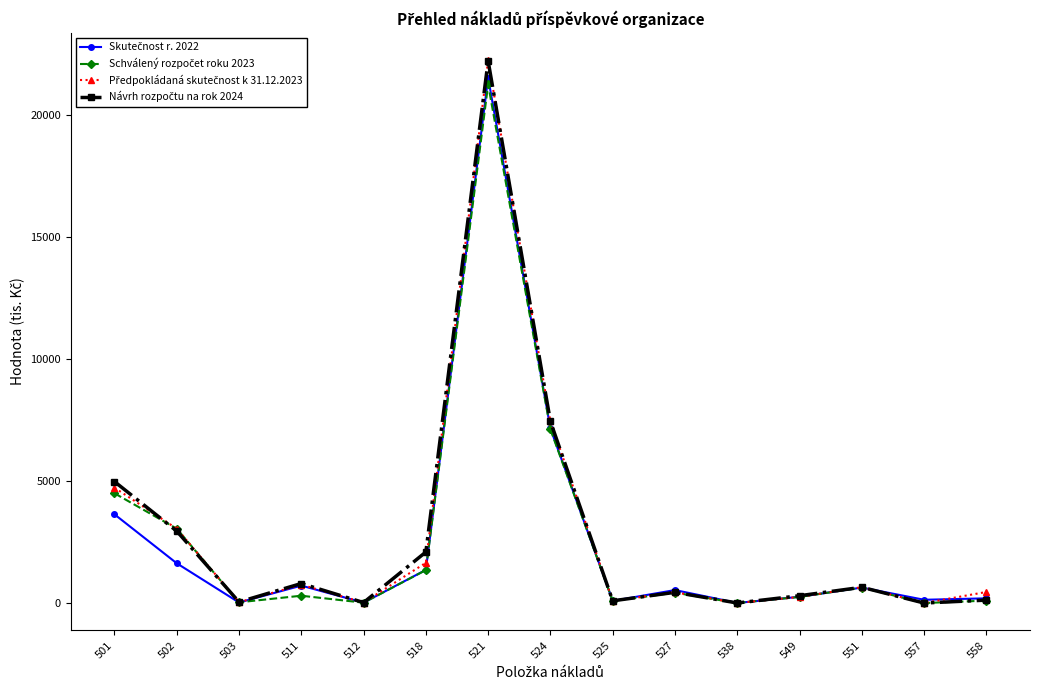

What is the total value across all series at 501?

17848.2